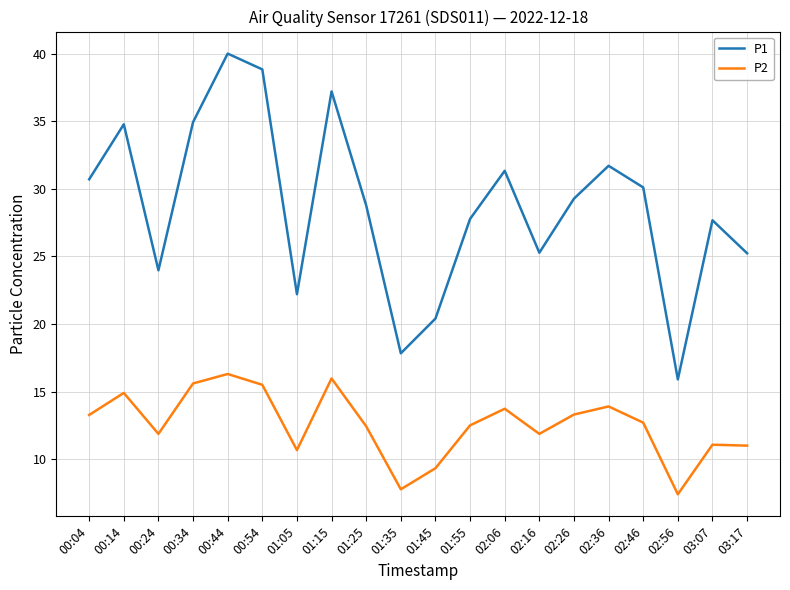

What is the difference between the highest and lowest values at 02:26?

16.0